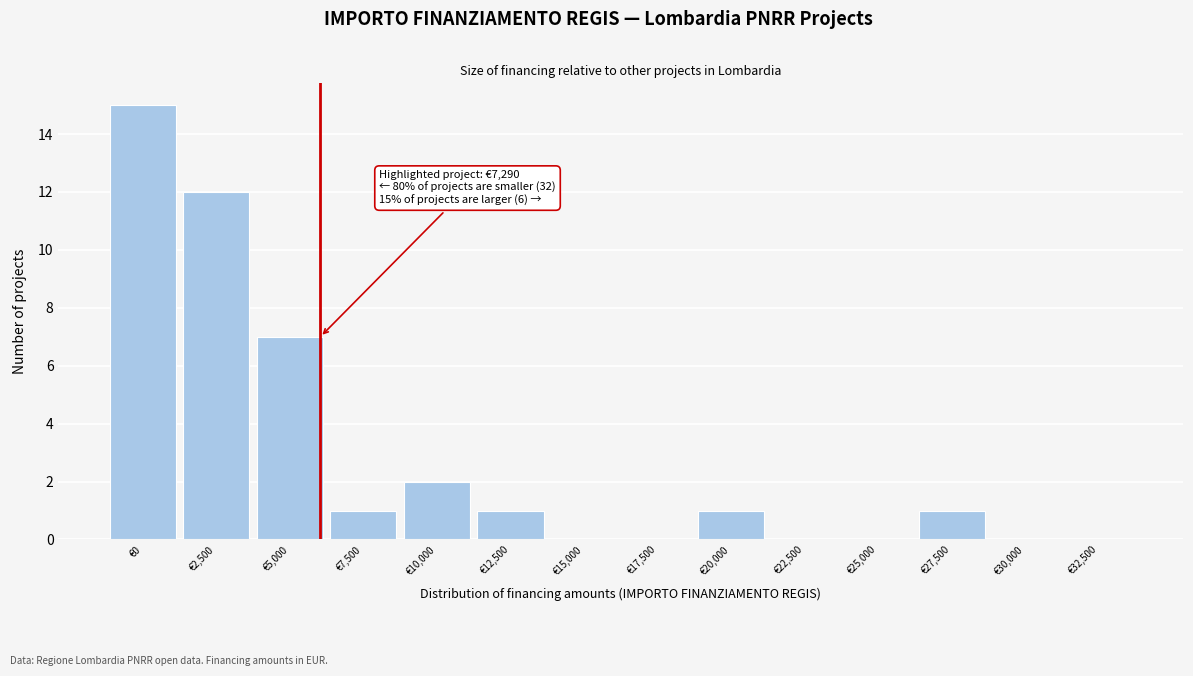

Reading left to right, list all the values displayed in this chart.

€0=15	€2,500=12	€5,000=7	€7,500=1	€10,000=2	€12,500=1	€15,000=0	€17,500=0	€20,000=1	€22,500=0	€25,000=0	€27,500=1	€30,000=0	€32,500=0